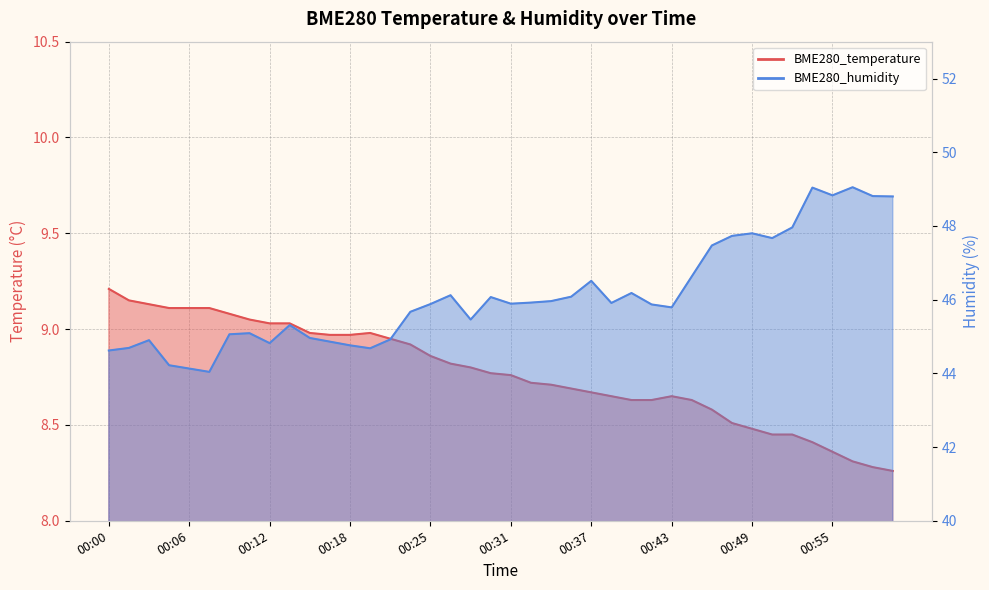

Rank the series by their average value, from lowest to highest.

BME280_temperature, BME280_humidity